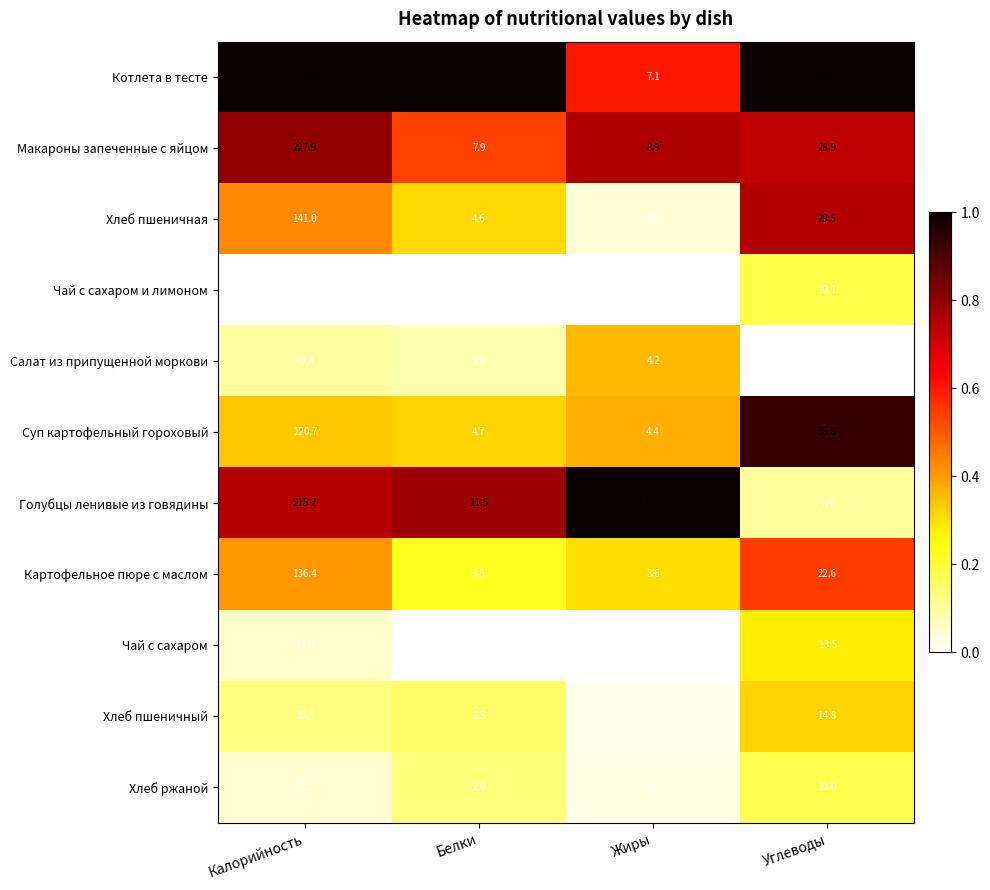

What is the spread (max minus min) of values at Белки?

14.8